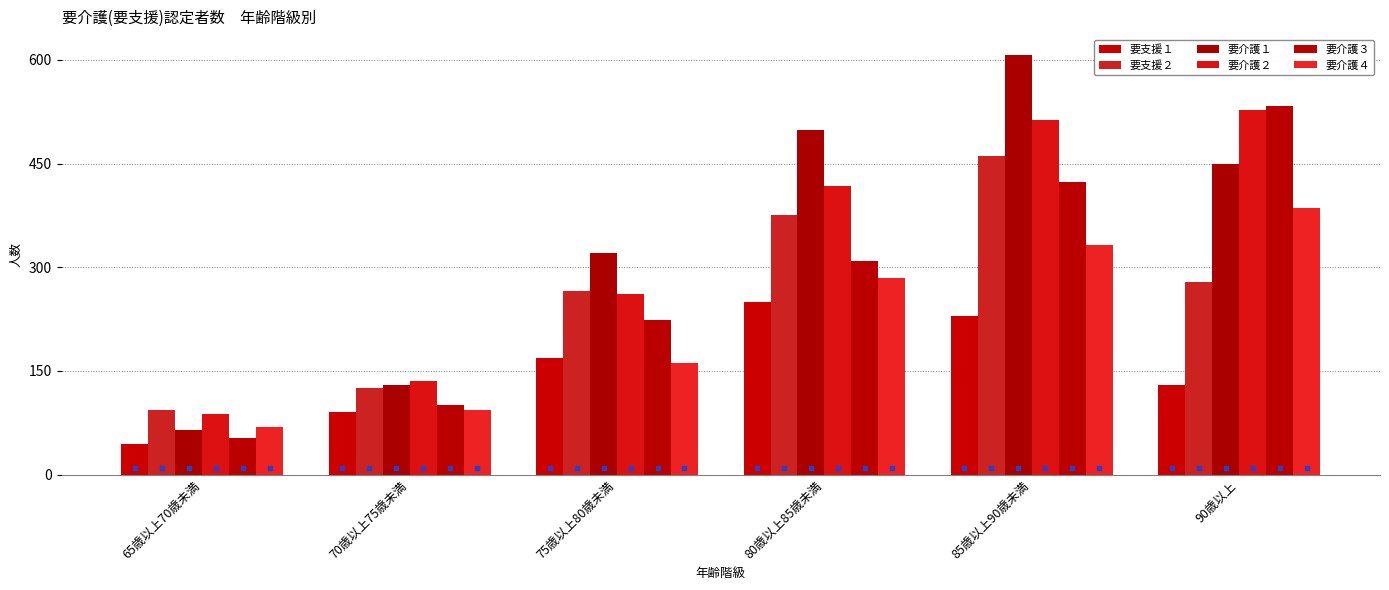

Which series has the largest total across all categories?

要介護１